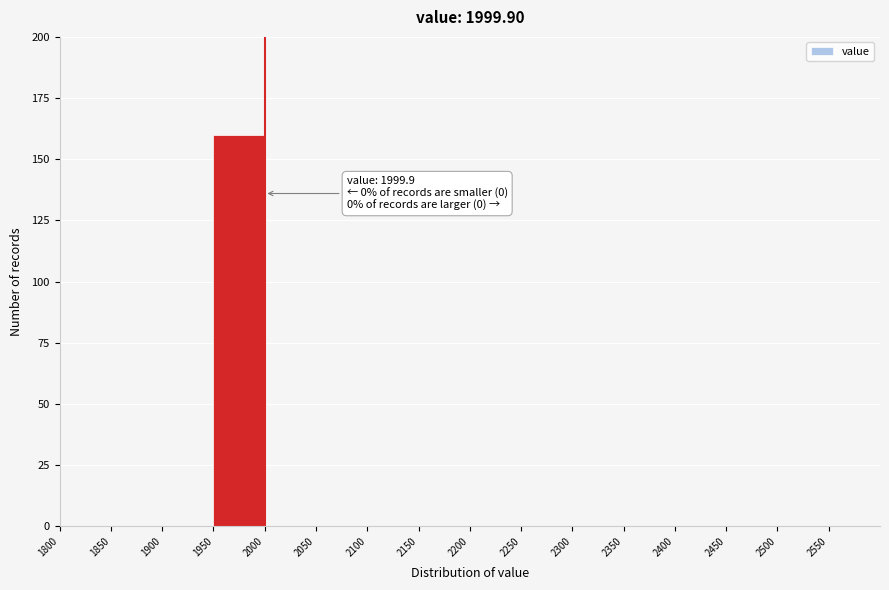

Which range on the x-axis has the tallest bar?

1950 to 2000